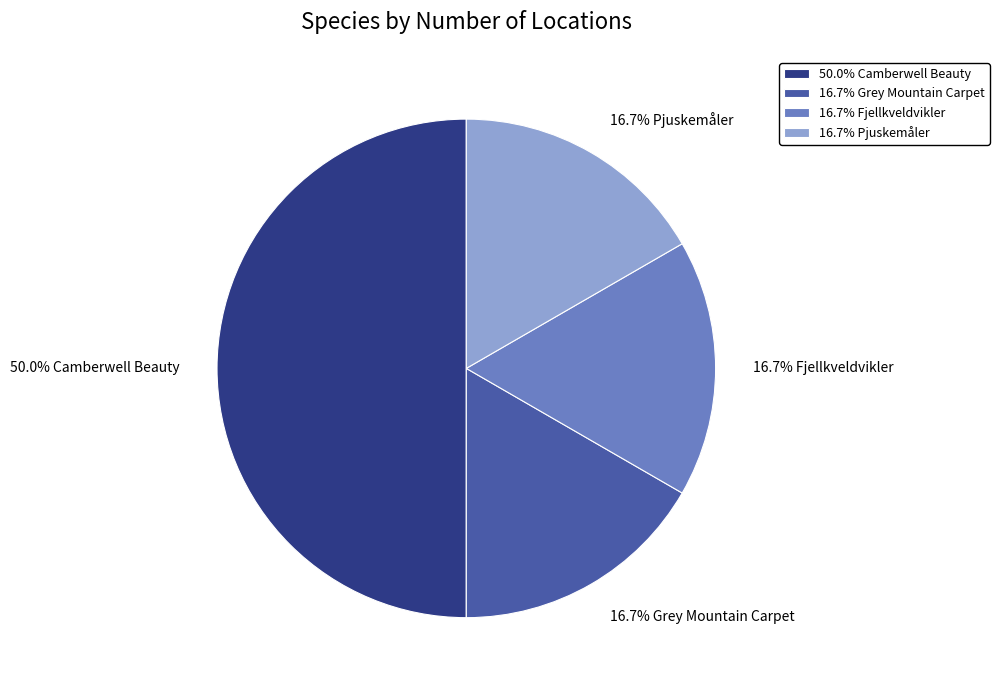

Combined, do 16.7% Pjuskemåler and 50.0% Camberwell Beauty account for over 50%?

Yes